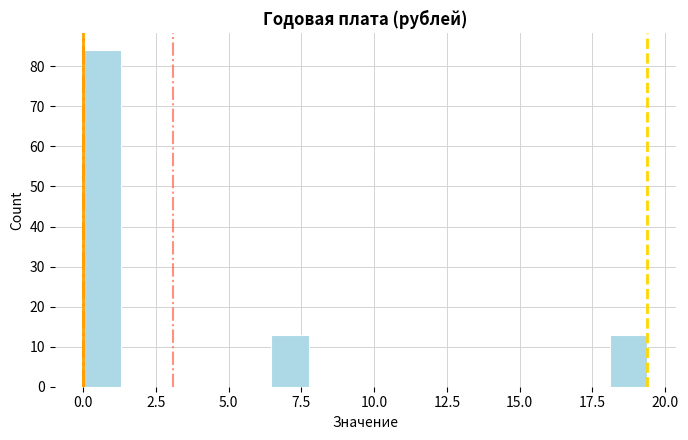

Around what value on the x-axis is the tallest bar? Give the approximate position of its centre, as read against the axis.

0.5